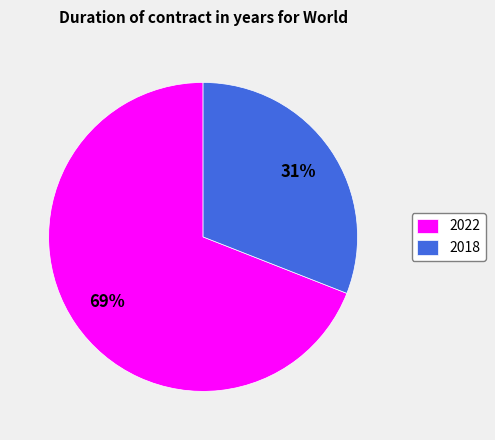

Do 2022 and 2018 together represent more than half of the pie?

Yes